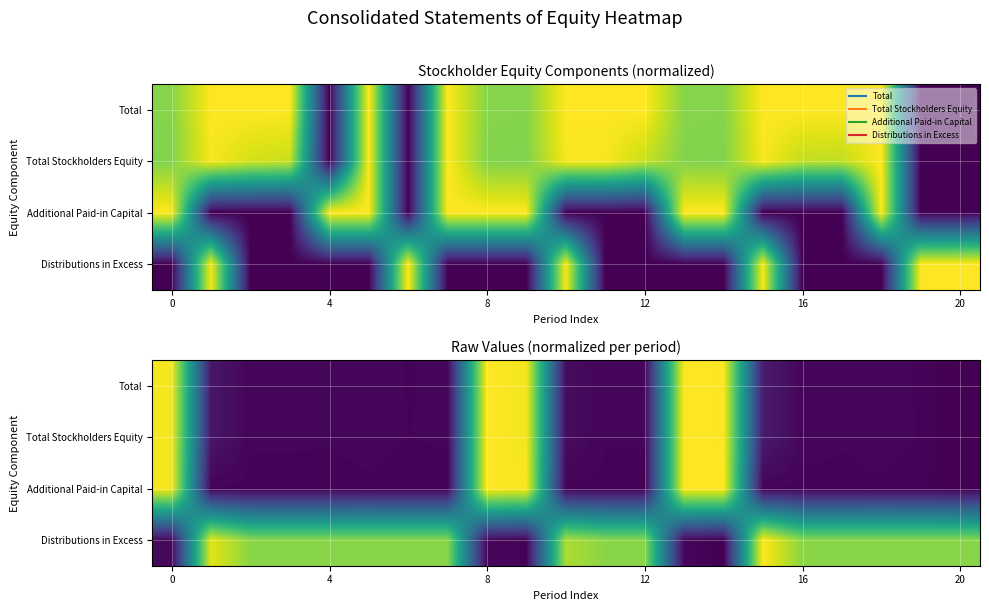

What is the greatest value displayed?

1.0